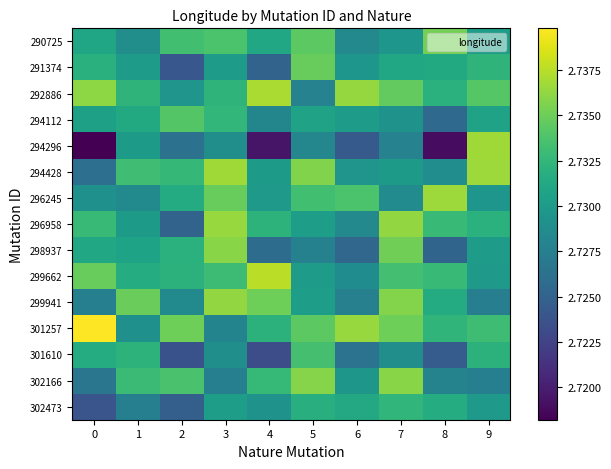

How many data points does each series have?

10